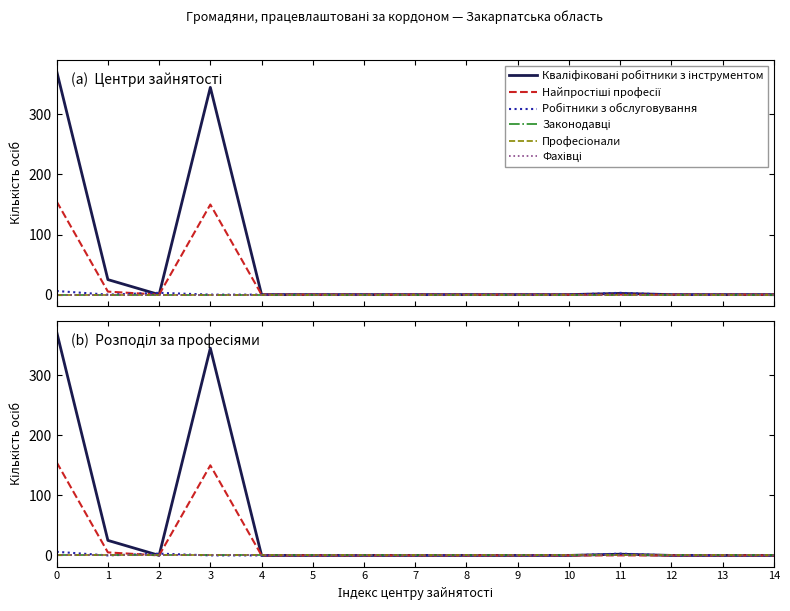

True or false: Професіонали and Фахівці cross at least once.

False